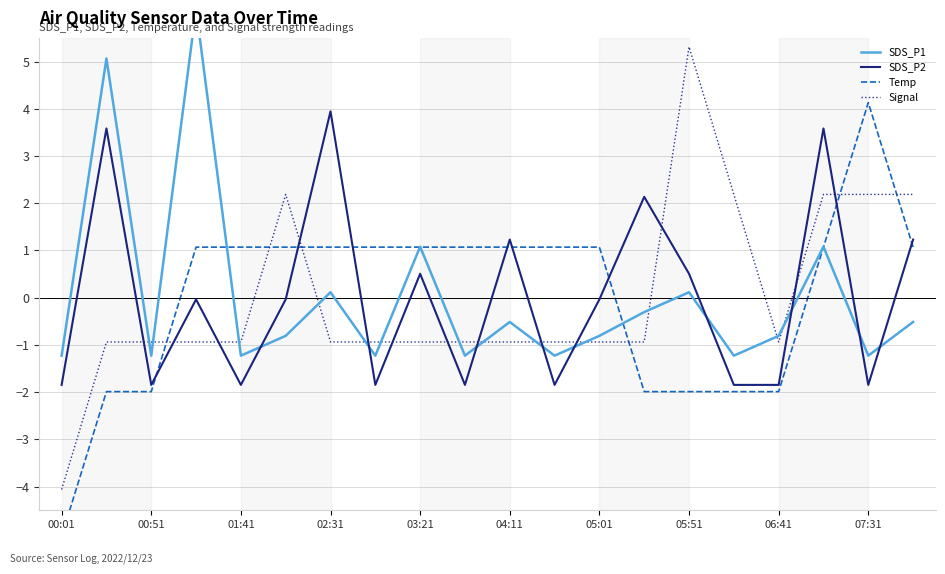

The SDS_P2 series shows -1.8 at 00:01. True or false?

True